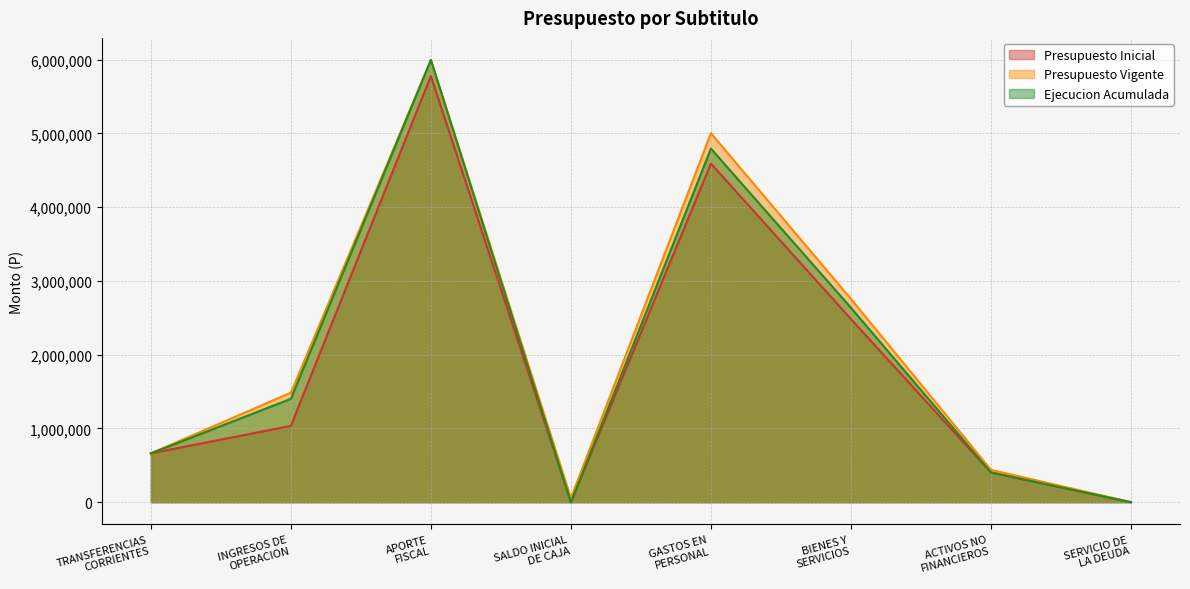

Which series has the largest total across all categories?

Presupuesto Vigente